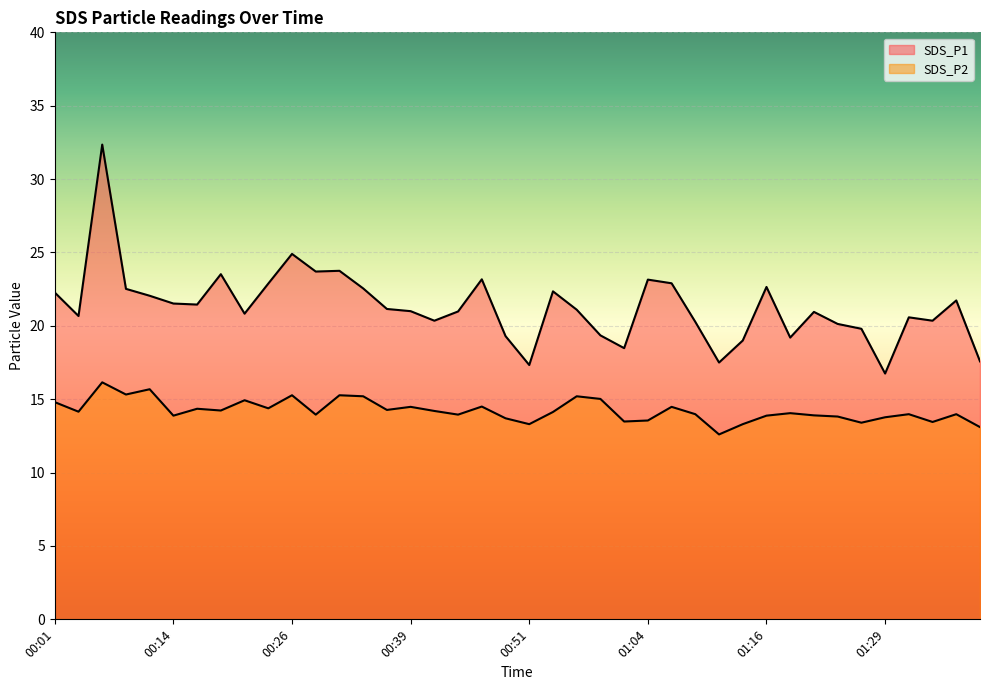

How many values in the SDS_P1 series are below 21?

19